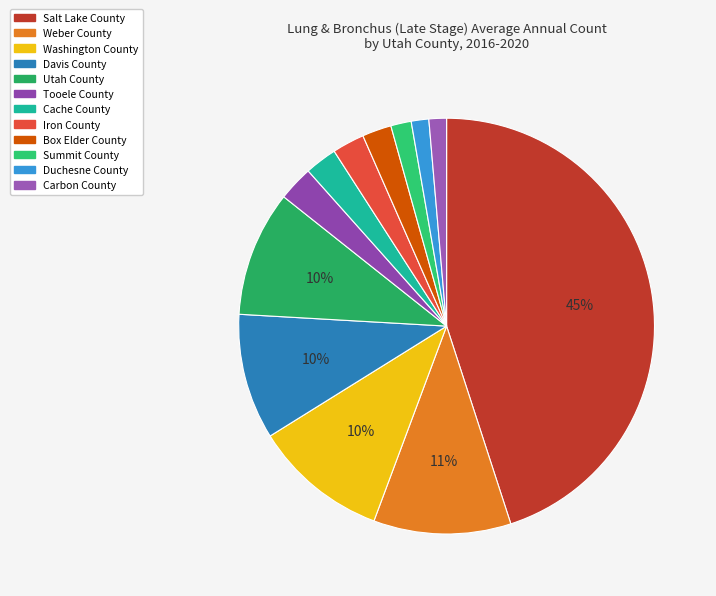

How much of the chart is everything except Cache County?

97.5%